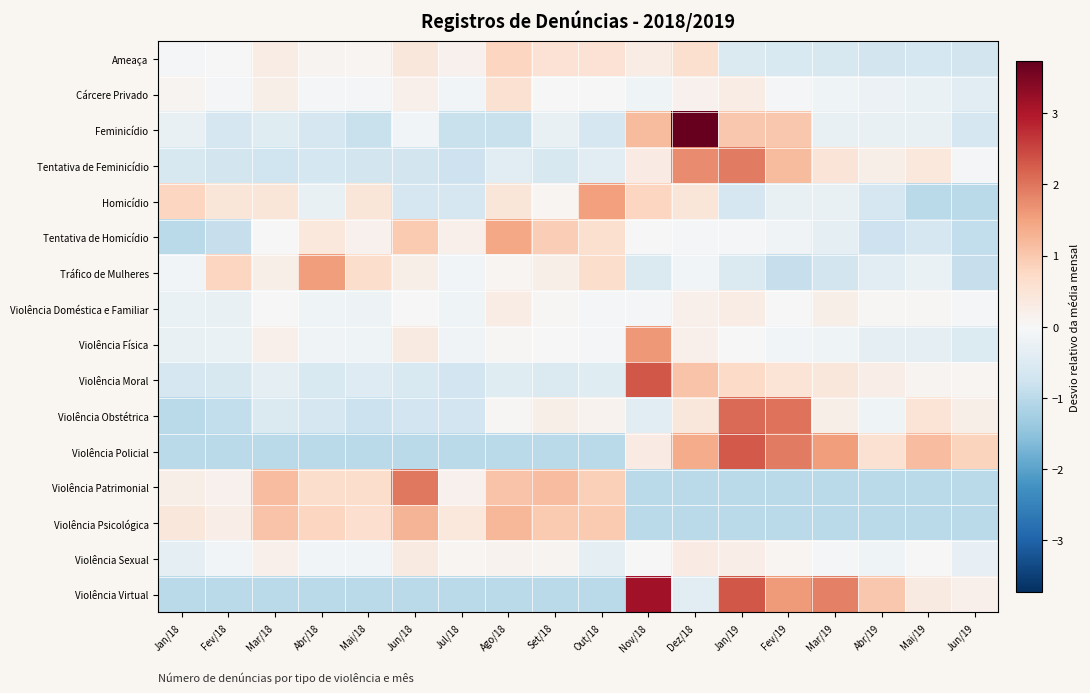

Which series has the widest spread of values?

Feminicídio